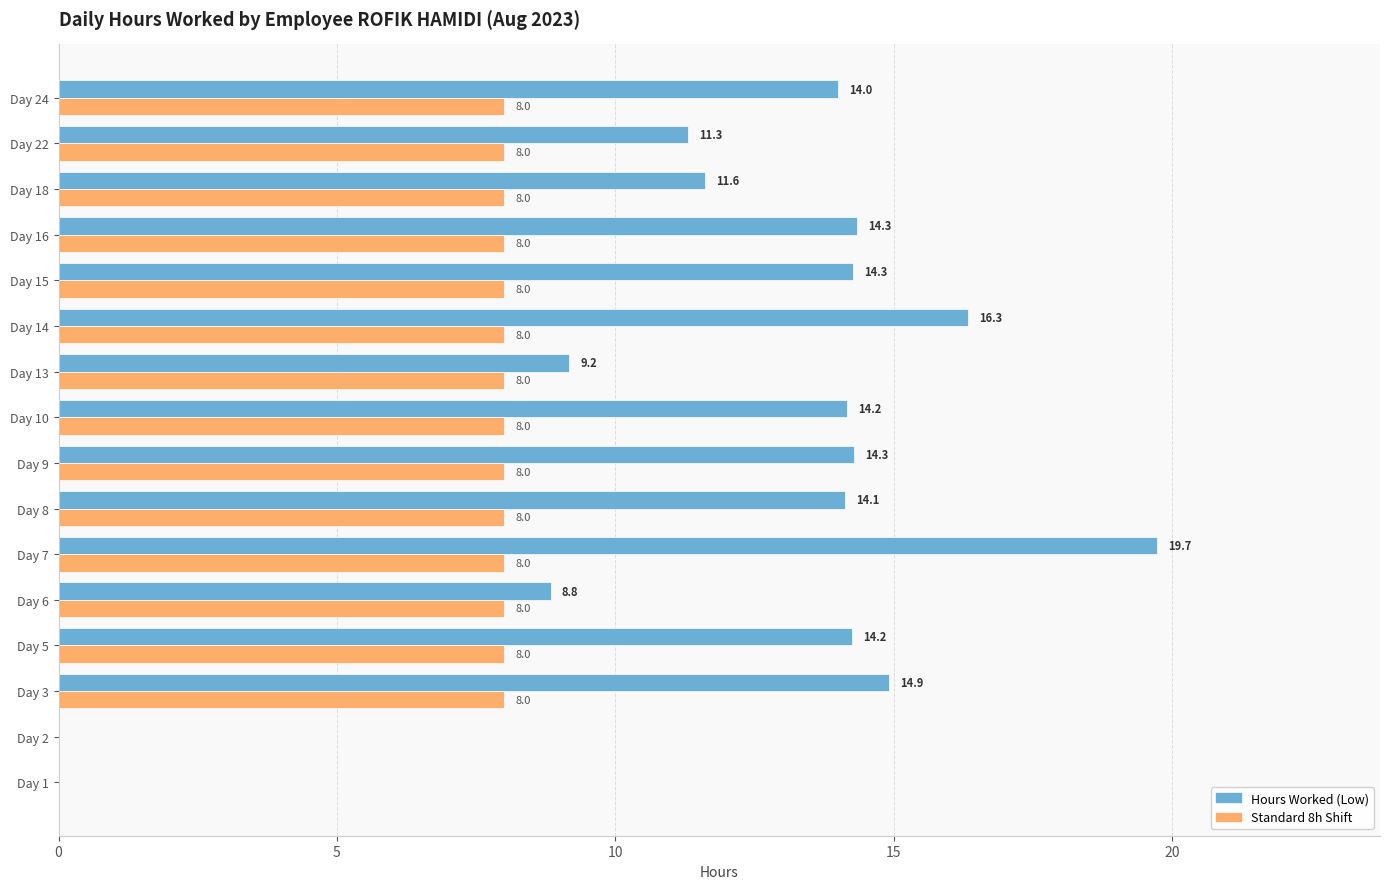

Where is Hours Worked (Low) nearest to the value 9?

Day 6